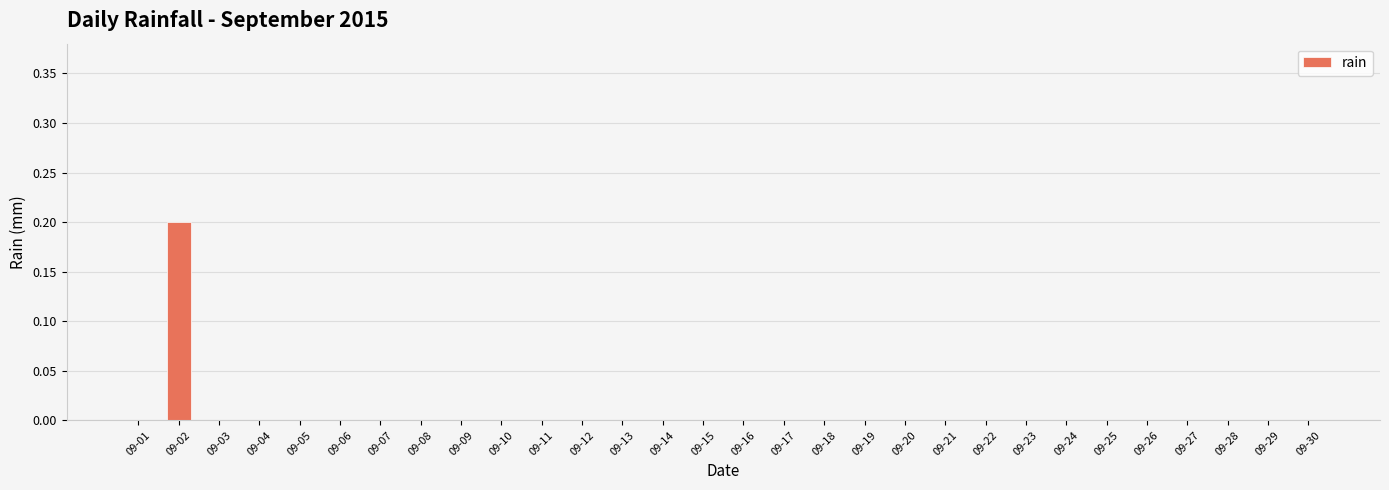

How many data points does each series have?

30